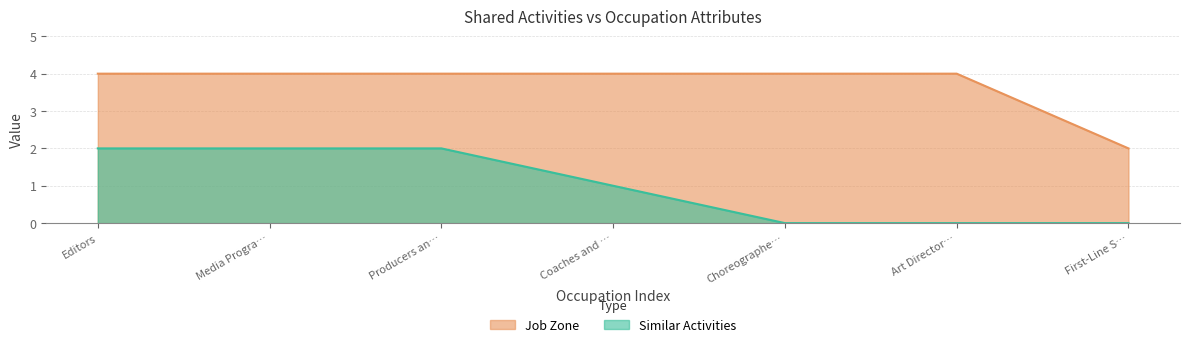

True or false: Similar Activities has more than 0 interior local peaks.

False